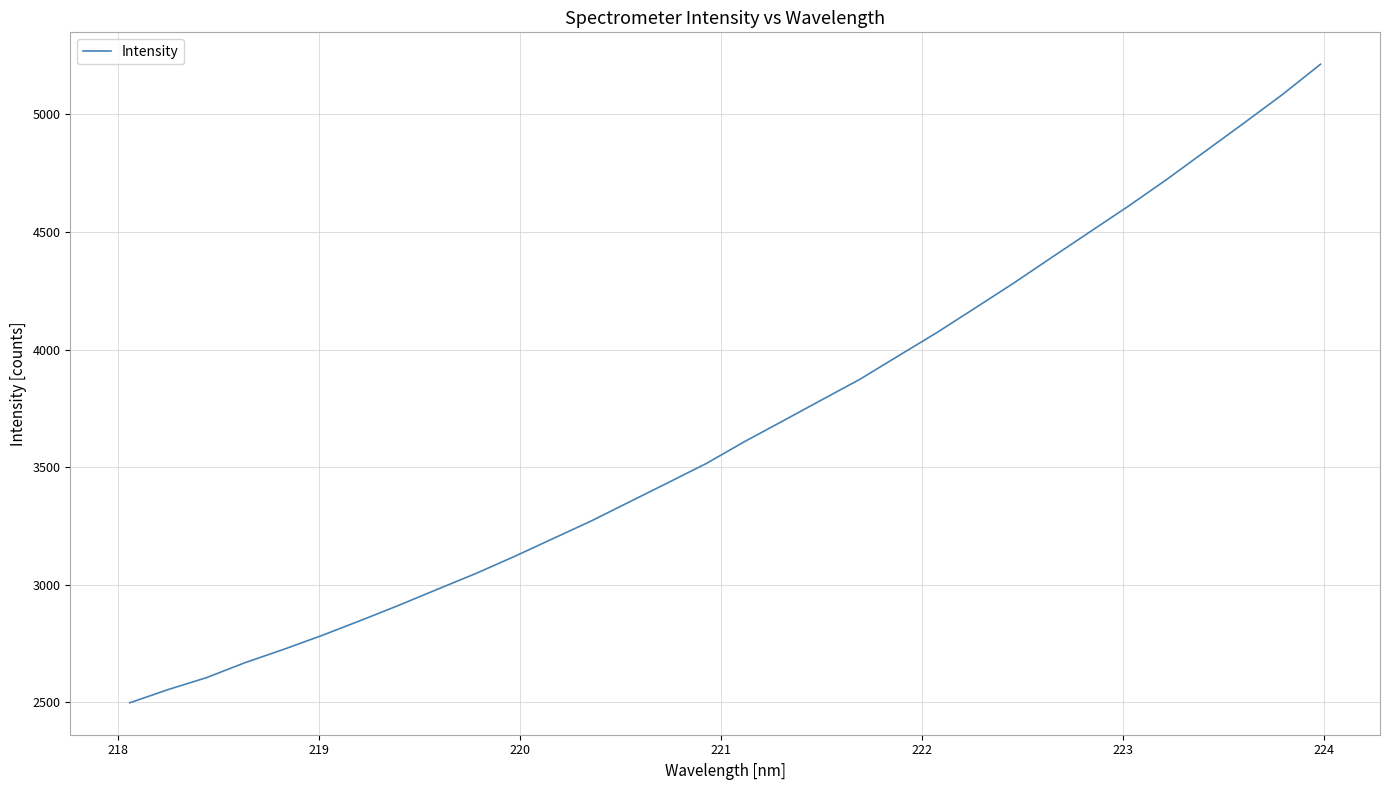

What is the maximum value shown in the chart?

5213.3